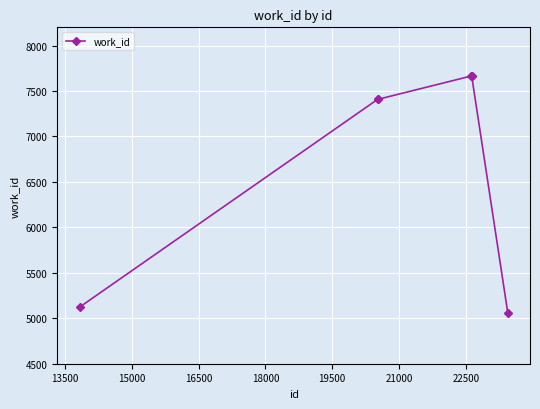

What is the average value?

6857